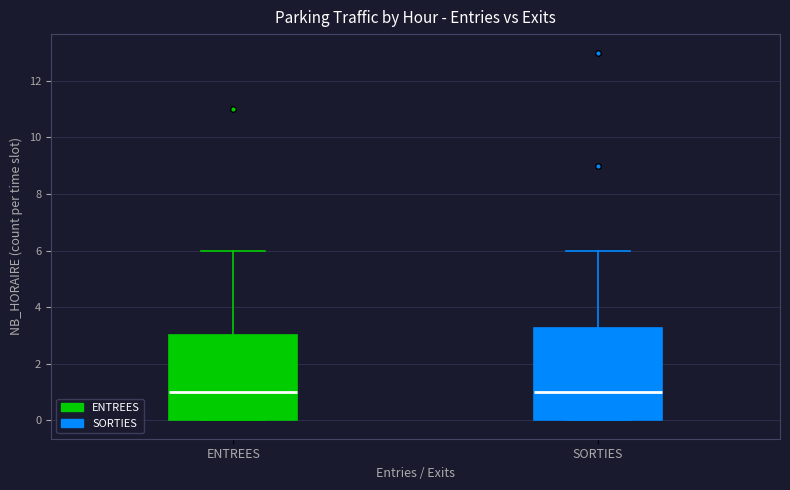

Reading left to right, read every box against the y-axis: the position of its median line, the range the box covers, and the ends of its whiskers. The values are not printed on the chart, so give them approximately, as read against the axis.

ENTREES: median 1.0, box 0.0 to 3.0, whiskers 0.0 to 6.0
SORTIES: median 1.0, box 0.0 to 3.2, whiskers 0.0 to 6.0